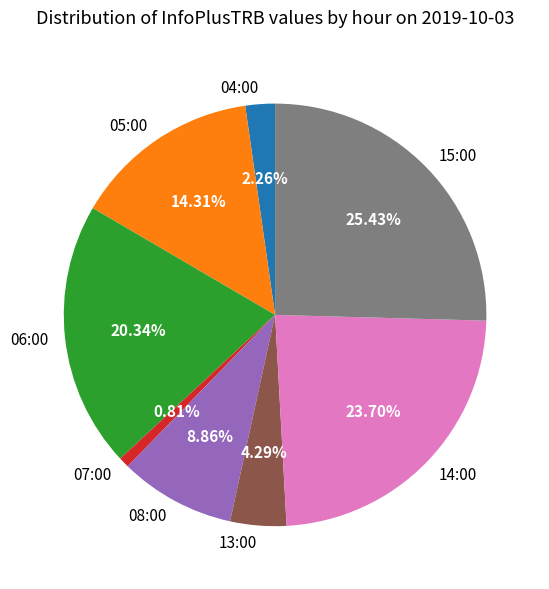

True or false: 05:00 accounts for 1% of the total.

False